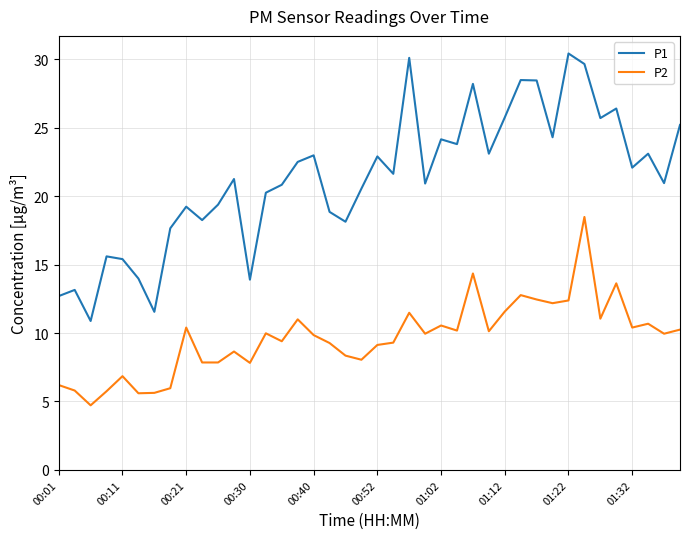

True or false: P2 and P1 intersect in this chart.

False